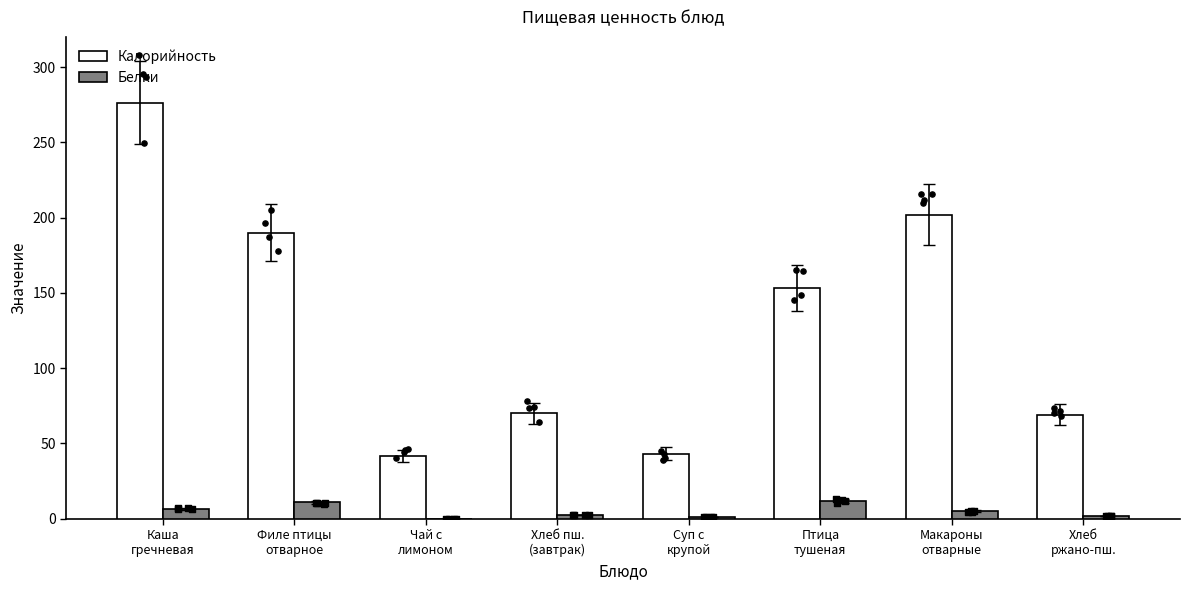

Which series has the largest Y range (max minus min)?

Калорийность